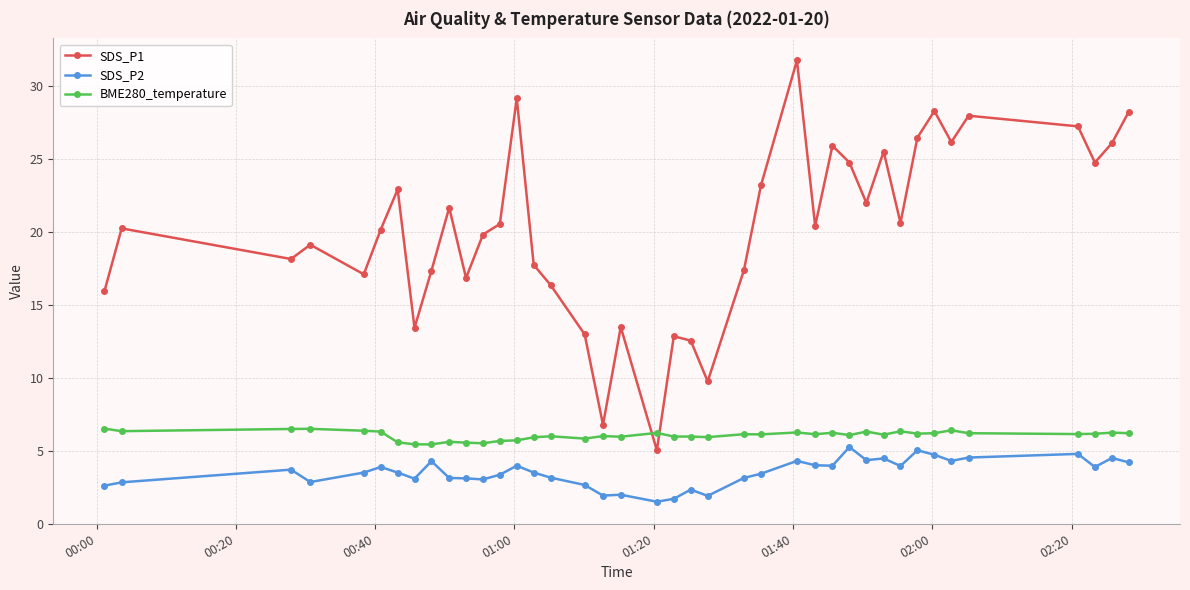

What is the difference between the second highest and minimum values in the SDS_P2 series?

3.5